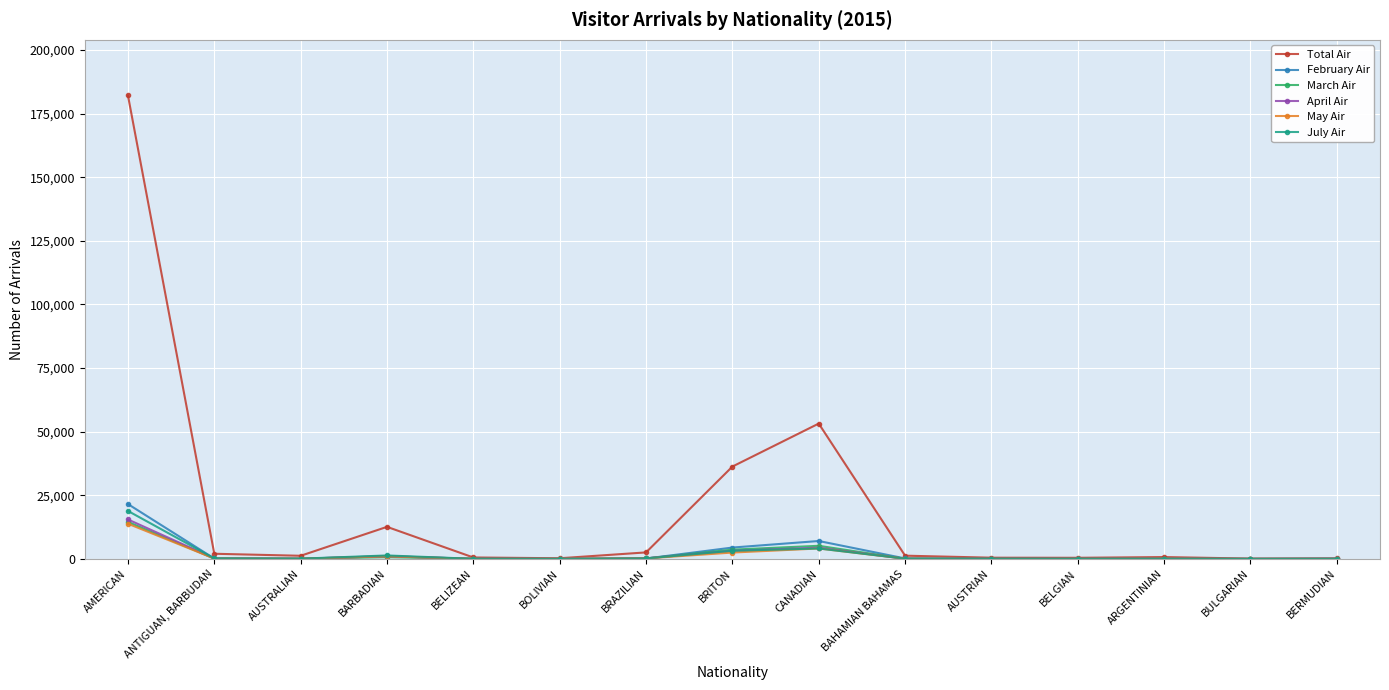

The Total Air series shows 1287 at BAHAMIAN BAHAMAS. True or false?

True